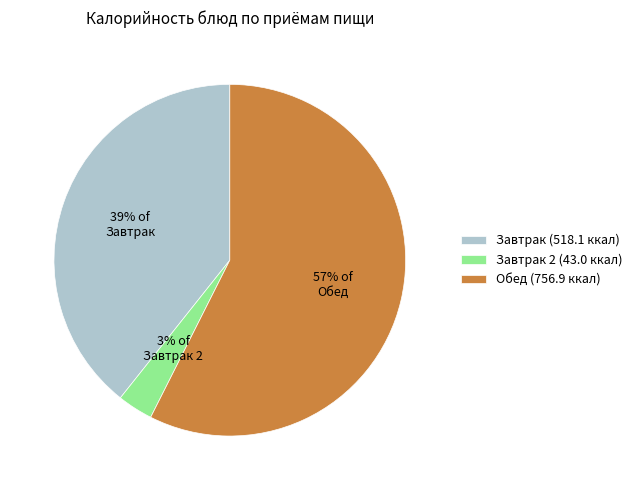

Is it true that Завтрак 2 (43.0 ккал) is 9% of the pie?

False